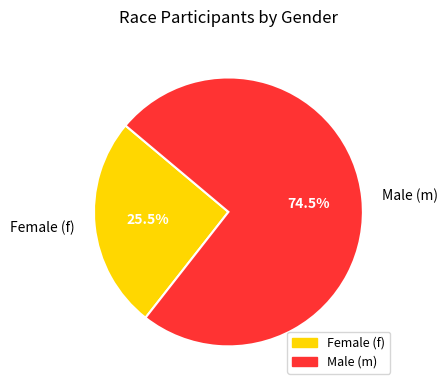

Which slice is the smallest?

Female (f)